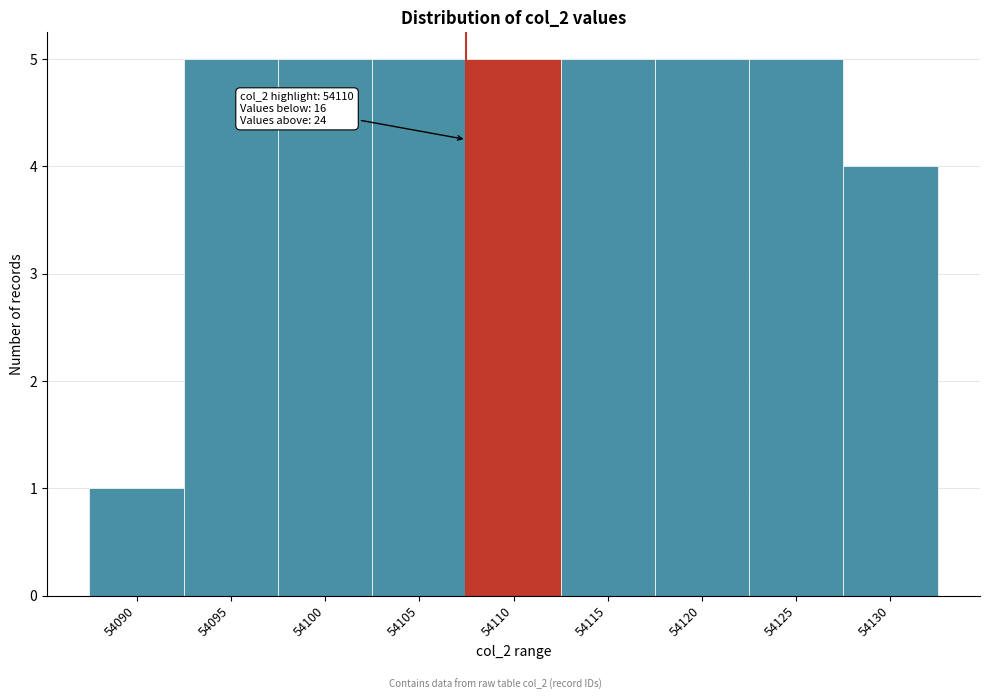

Reading left to right, extract all data points from this chart.

1	5	5	5	5	5	5	5	4